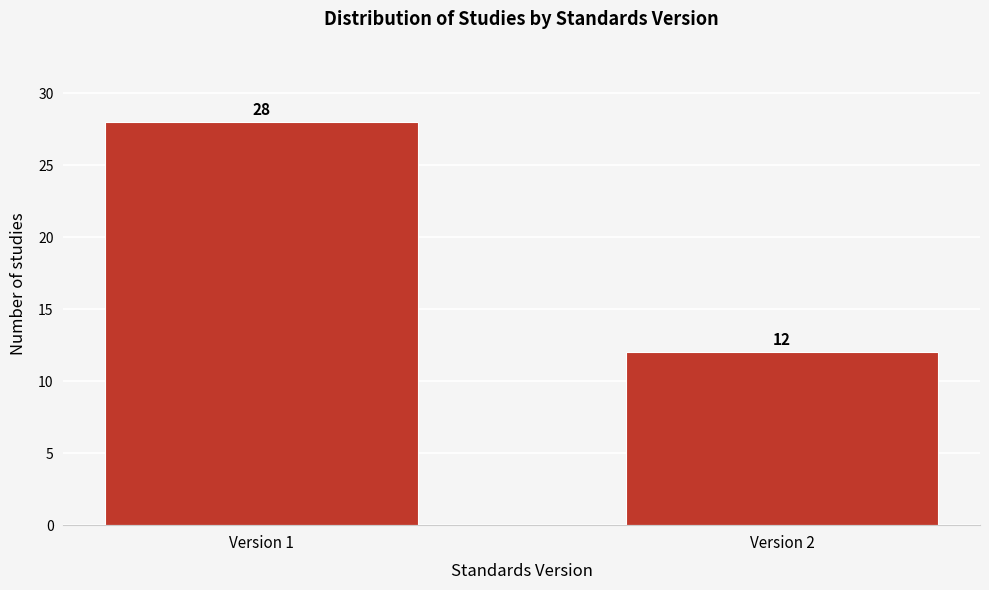

Reading left to right, list all the values displayed in this chart.

28	12